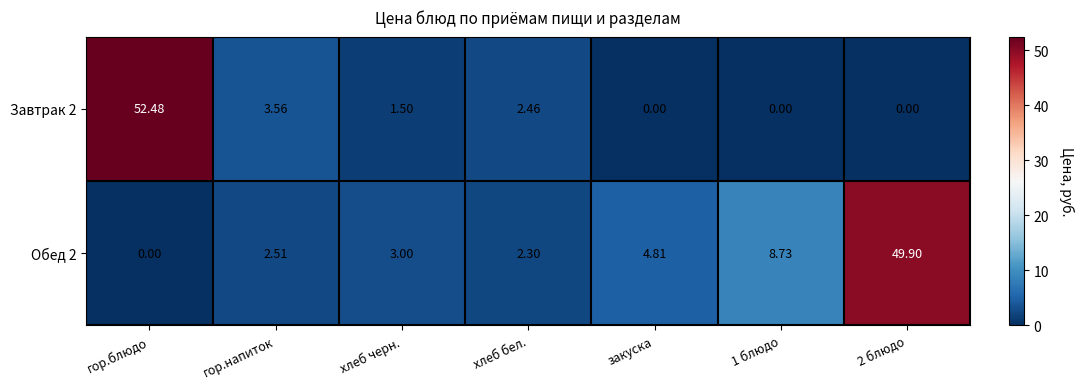

At which category is the sum across all series the highest?

гор.блюдо